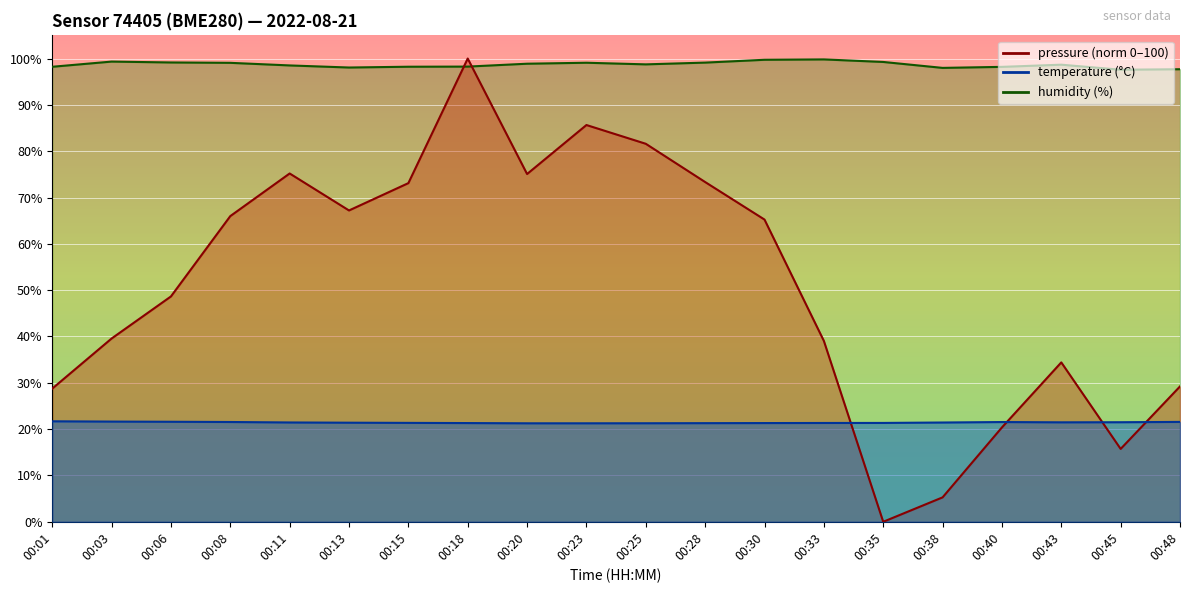

What is the difference between the highest and lowest values at 00:18?

78.7